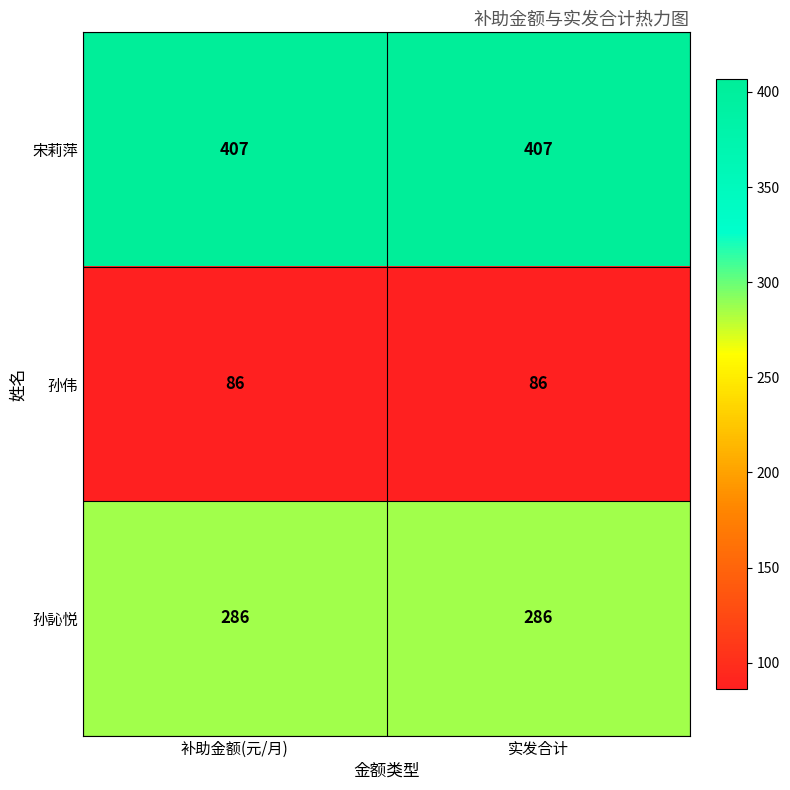

How many categories are shown in the chart?

2